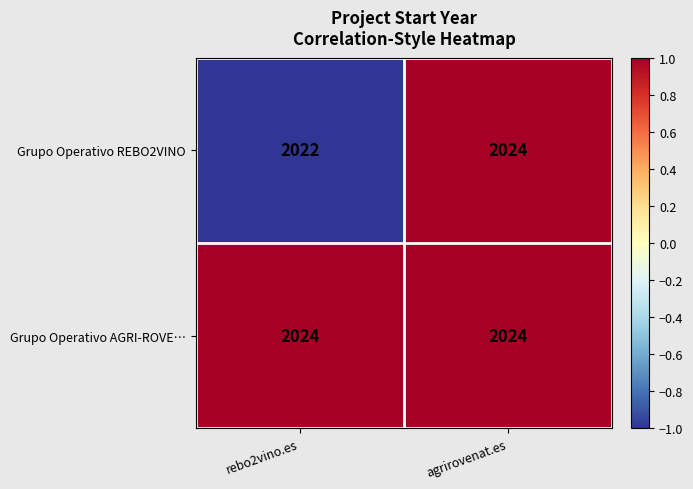

What is the total value across all series at rebo2vino.es?

4046